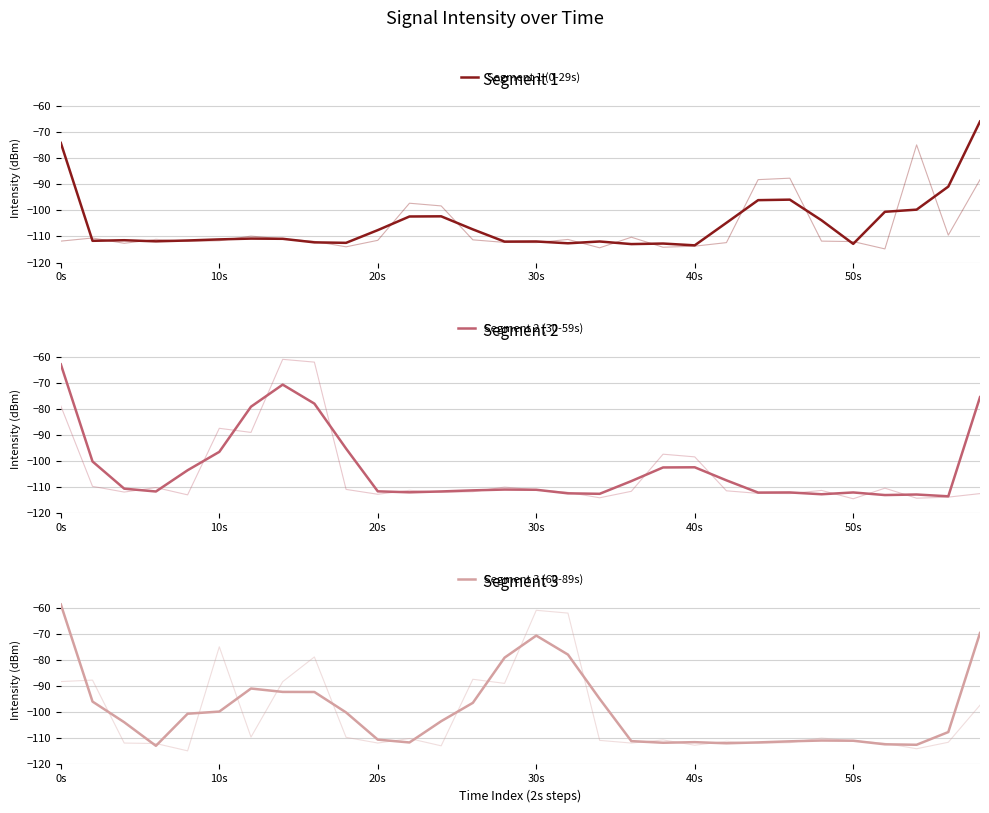

At which label does Segment 1 (0-29s) first exceed -110?

0s